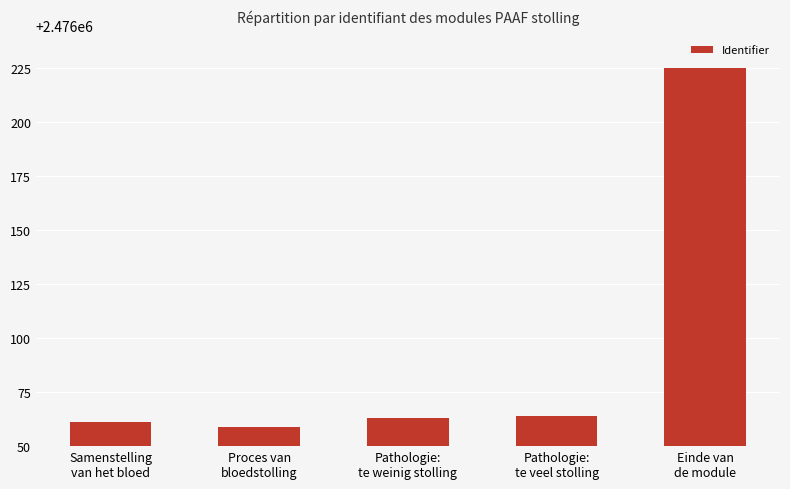

Are the bars grouped side by side (vs. stacked)?

No